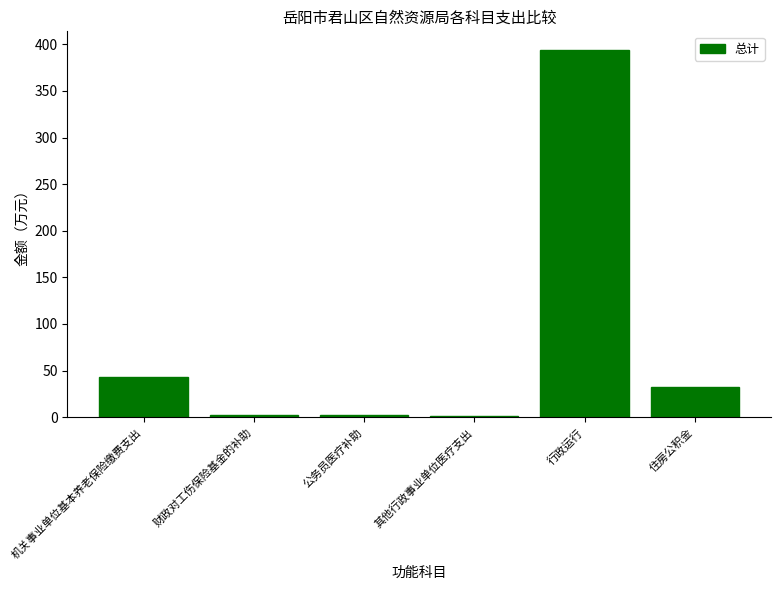

What is the sum of the values at 公务员医疗补助 and 机关事业单位基本养老保险缴费支出?

44.8